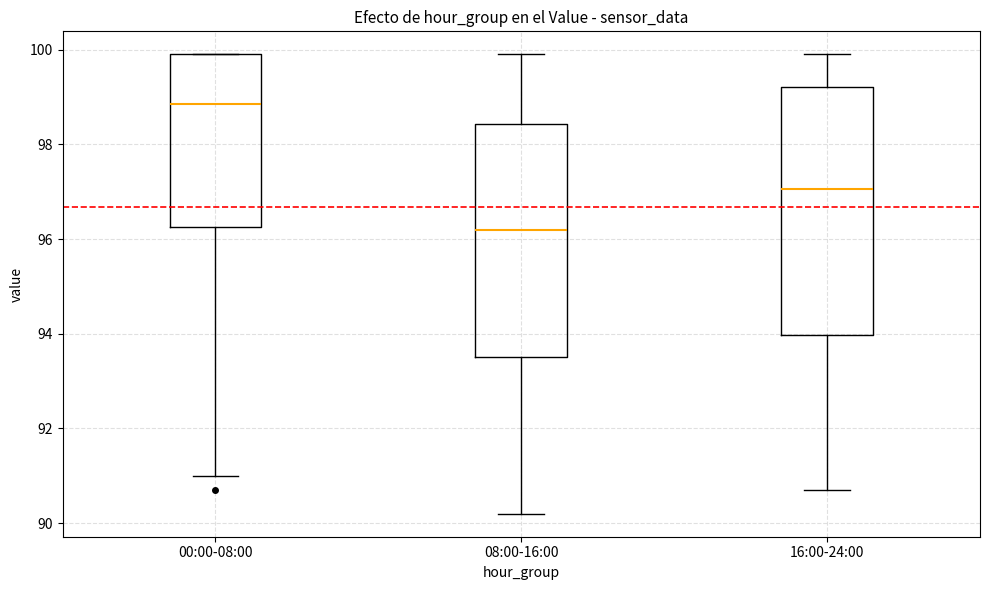

Reading left to right, read every box against the y-axis: the position of its median line, the range the box covers, and the ends of its whiskers. The values are not printed on the chart, so give them approximately, as read against the axis.

00:00-08:00: median 98.8, box 96.2 to 100.0, whiskers 91.0 to 100.0
08:00-16:00: median 96.2, box 93.6 to 98.4, whiskers 90.2 to 100.0
16:00-24:00: median 97.0, box 94.0 to 99.2, whiskers 90.8 to 100.0